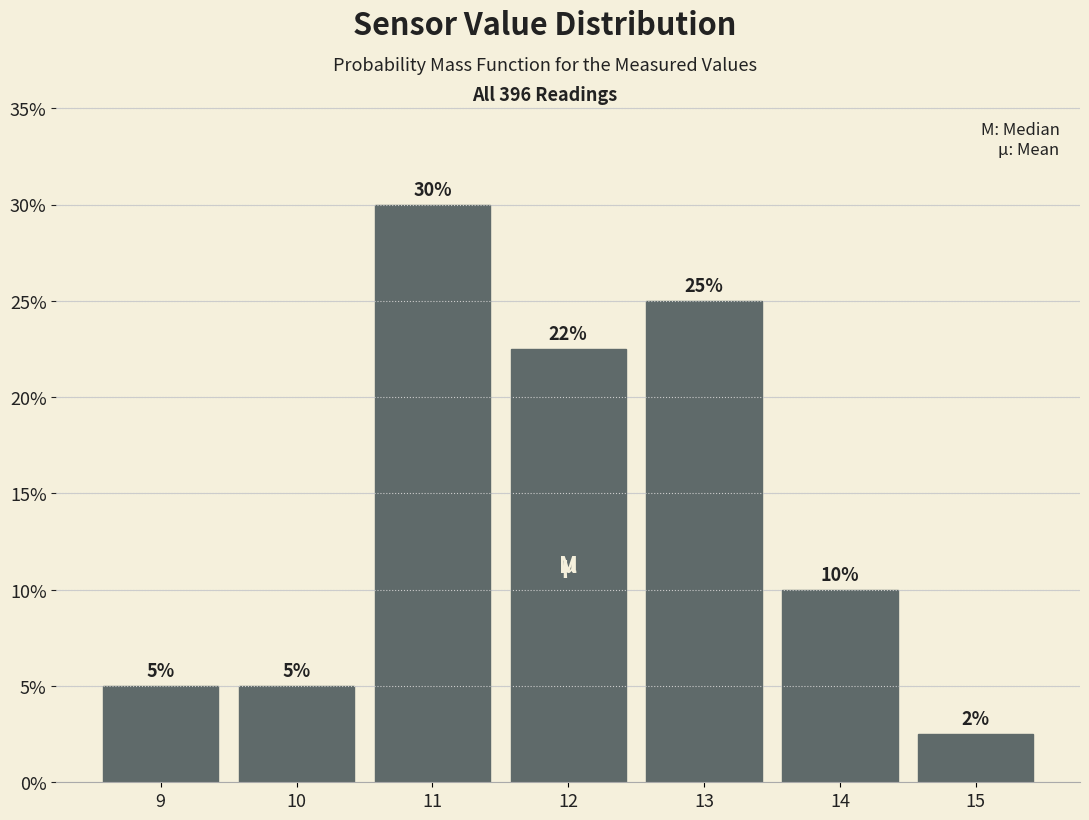

What is the value of the 3rd bar from the left?

30.0